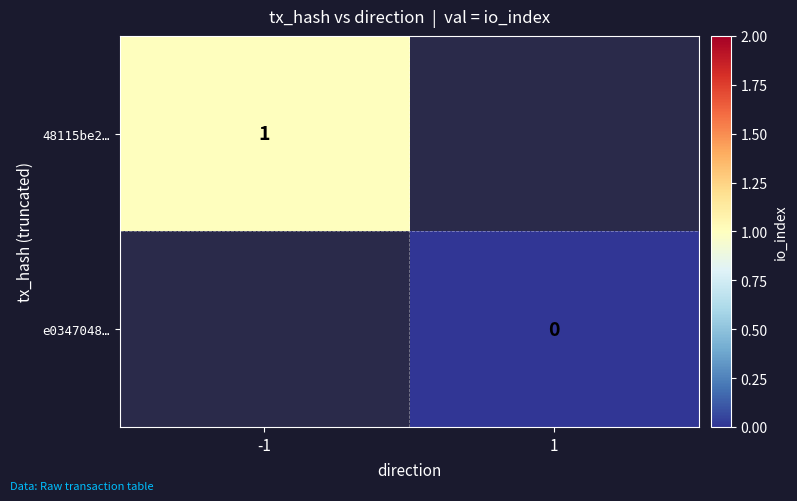

The 48115be2… series shows 1 at -1. True or false?

True